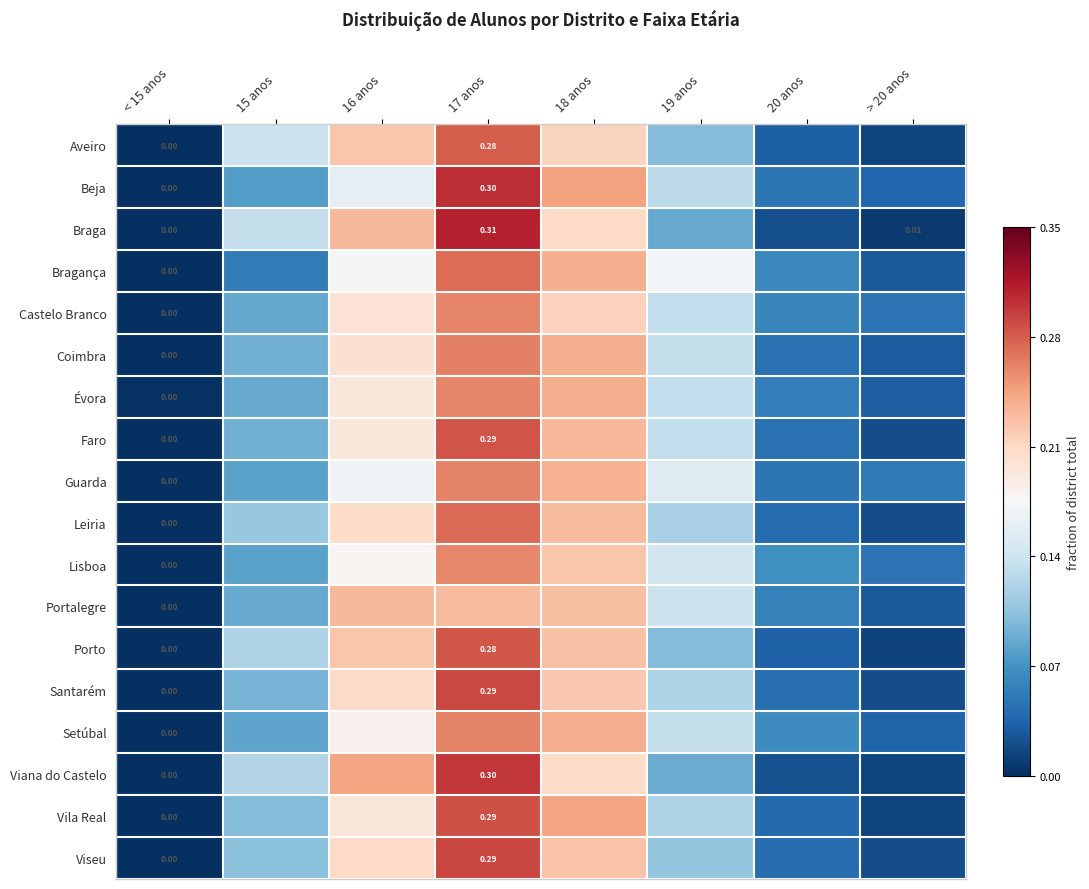

At how many categories does at least one series exceed 0?

8